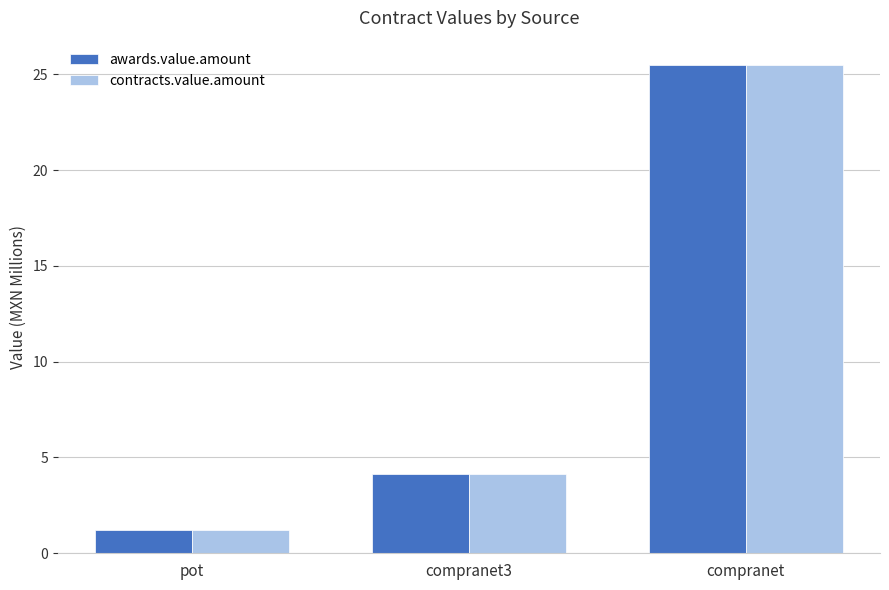

List the labels in order of contracts.value.amount value, smallest first.

pot, compranet3, compranet